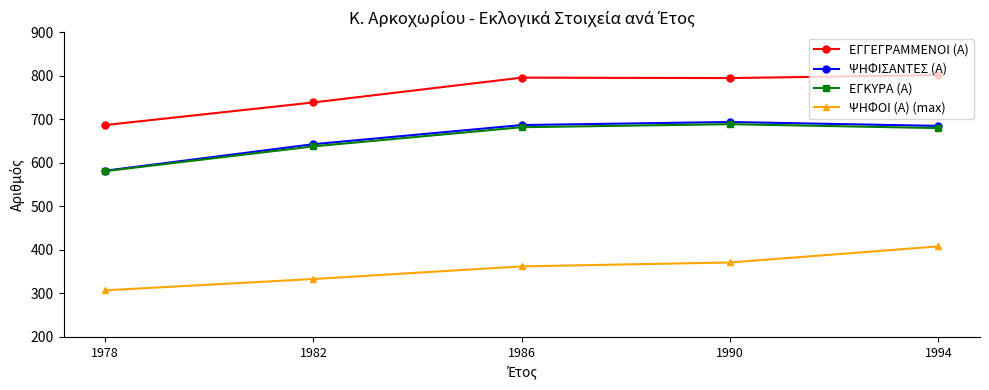

True or false: ΨΗΦΟΙ (Α) (max) and ΕΓΓΕΓΡΑΜΜΕΝΟΙ (Α) cross at least once.

False